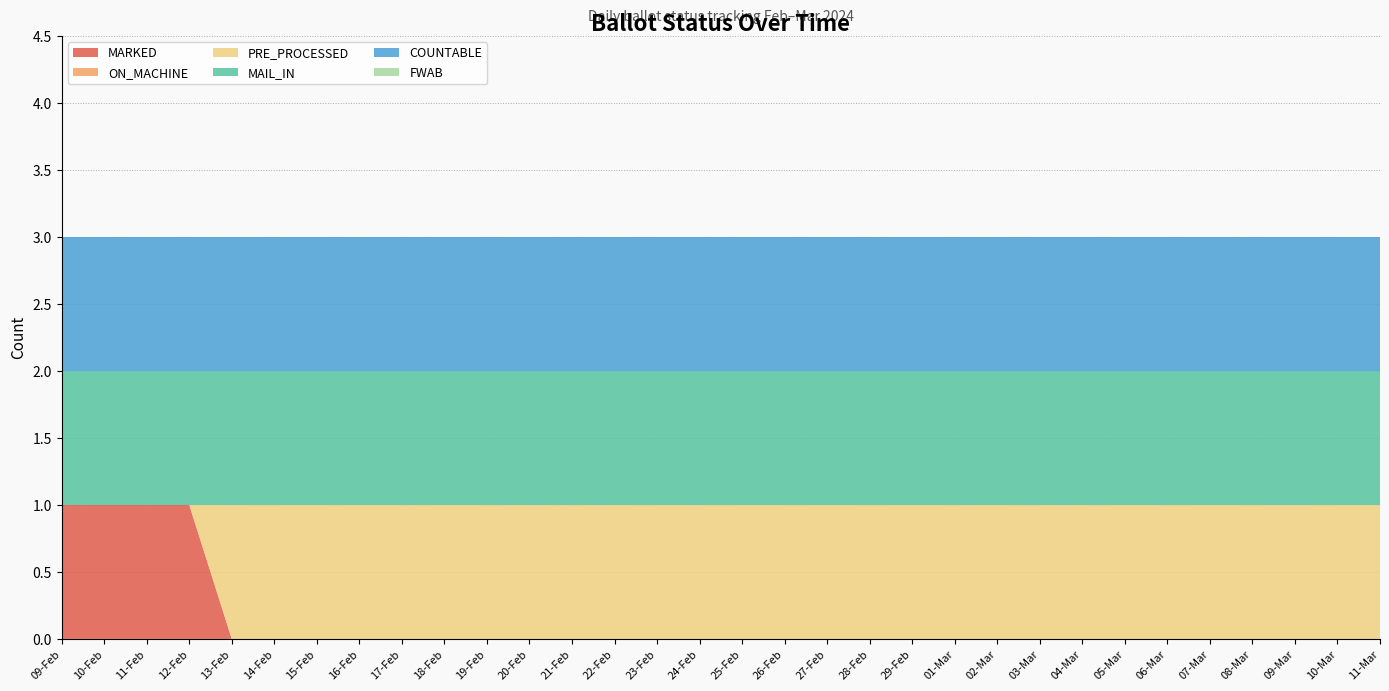

Reading left to right, what are all the values shown in this chart?

MARKED: 1	1	1	1	0	0	0	0	0	0	0	0	0	0	0	0	0	0	0	0	0	0	0	0	0	0	0	0	0	0	0	0
ON_MACHINE: 0	0	0	0	0	0	0	0	0	0	0	0	0	0	0	0	0	0	0	0	0	0	0	0	0	0	0	0	0	0	0	0
PRE_PROCESSED: 0	0	0	0	1	1	1	1	1	1	1	1	1	1	1	1	1	1	1	1	1	1	1	1	1	1	1	1	1	1	1	1
MAIL_IN: 1	1	1	1	1	1	1	1	1	1	1	1	1	1	1	1	1	1	1	1	1	1	1	1	1	1	1	1	1	1	1	1
COUNTABLE: 1	1	1	1	1	1	1	1	1	1	1	1	1	1	1	1	1	1	1	1	1	1	1	1	1	1	1	1	1	1	1	1
FWAB: 0	0	0	0	0	0	0	0	0	0	0	0	0	0	0	0	0	0	0	0	0	0	0	0	0	0	0	0	0	0	0	0